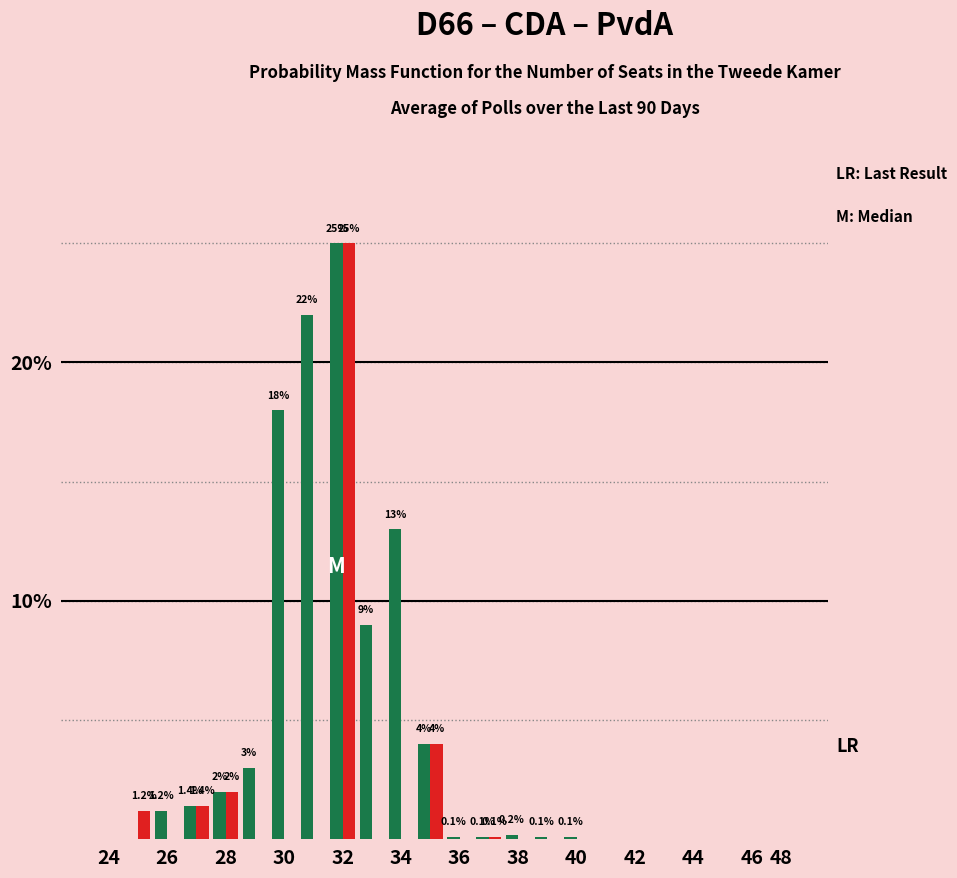

Count the number of categories in the chart.

24